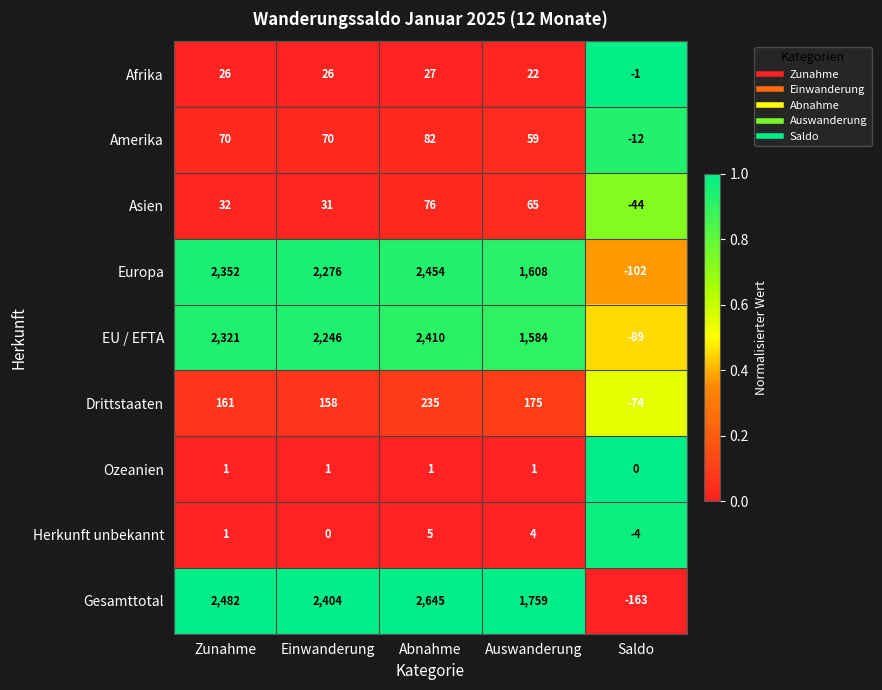

What is the total value across all series at Auswanderung?

5277